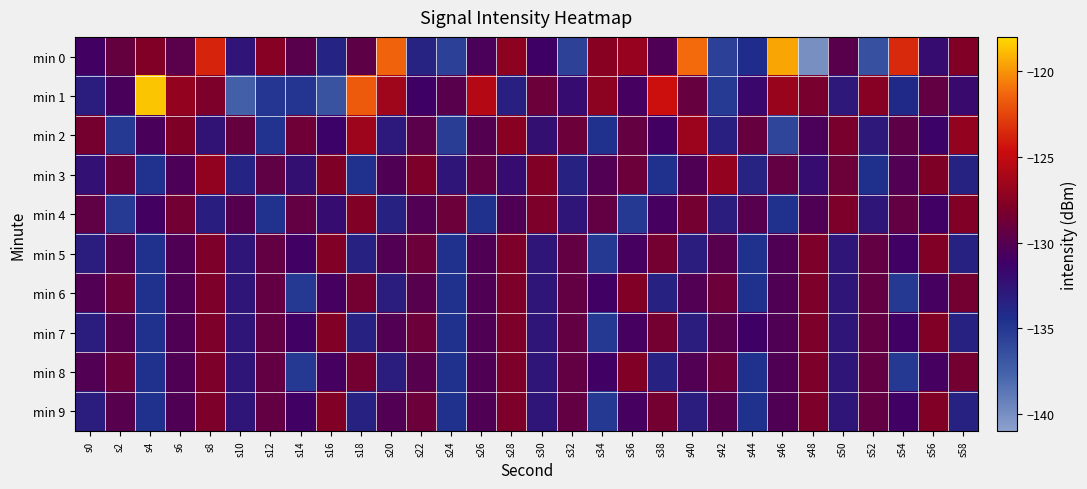

At s44, list the series in order from largest to smallest.

min 2, min 4, min 7, min 1, min 3, min 0, min 5, min 6, min 8, min 9